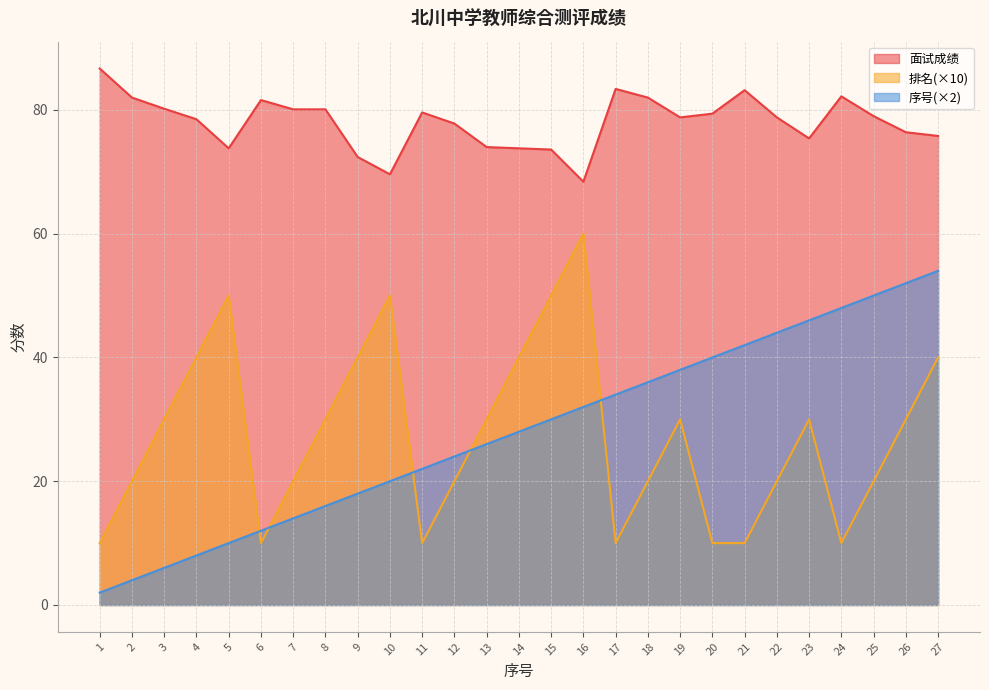

How many distinct data groups are displayed?

3